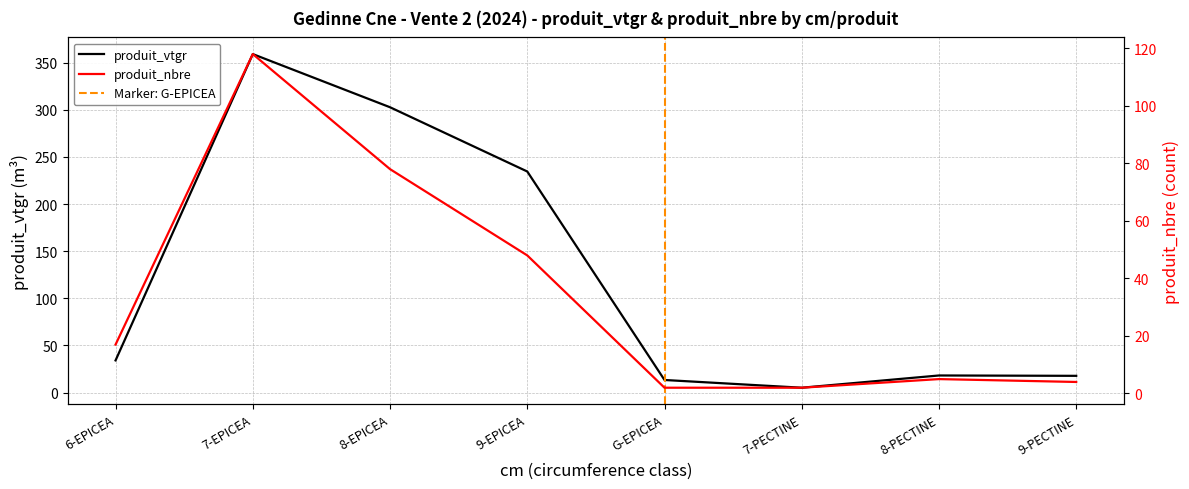

How many categories are shown in the chart?

8